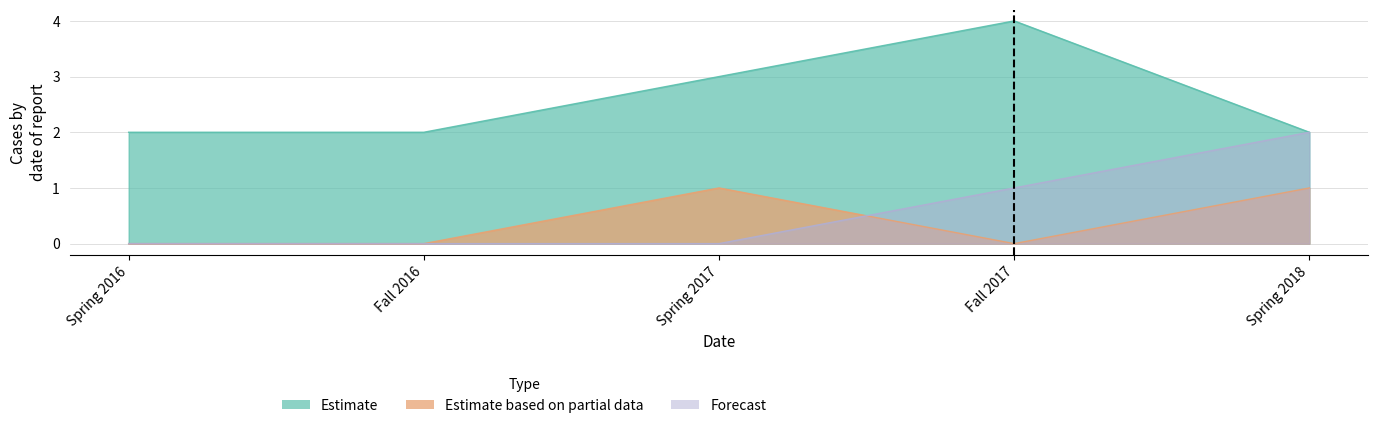

True or false: Estimate and Estimate based on partial data intersect in this chart.

False